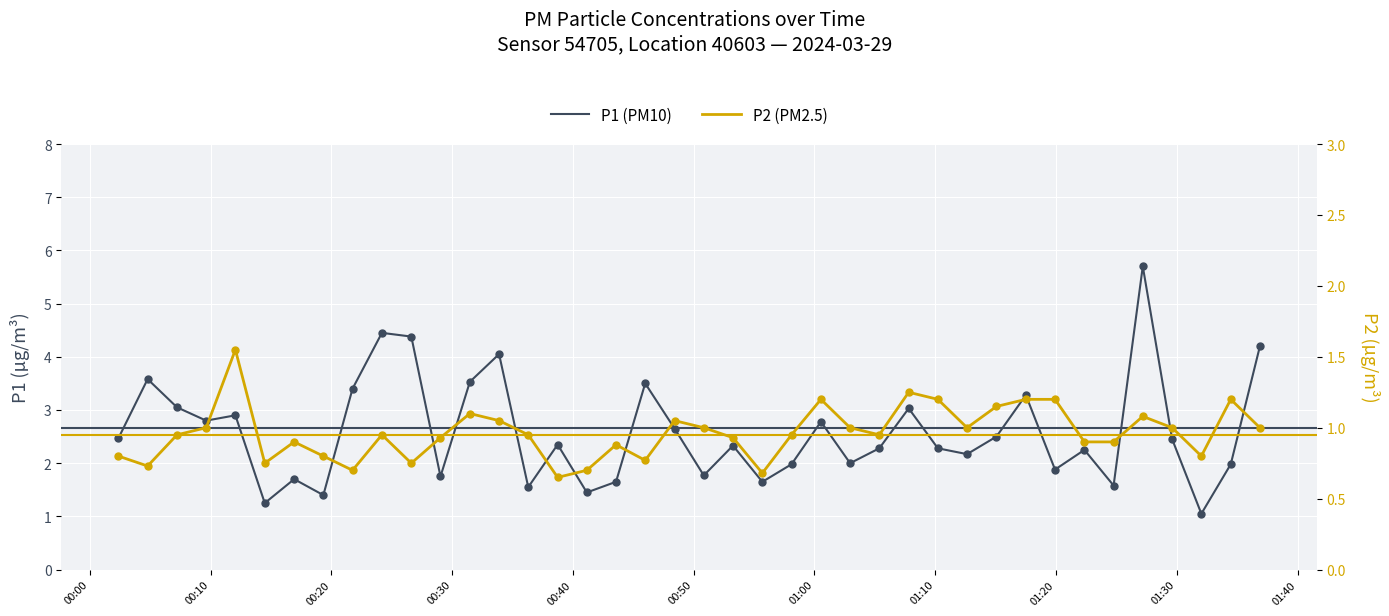

Which series has the largest total across all categories?

P1